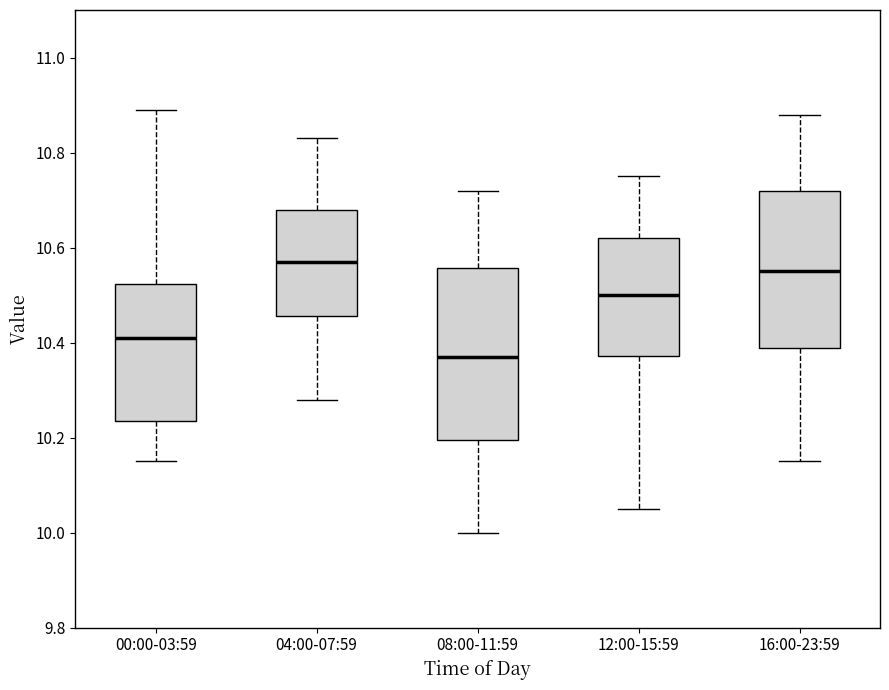

Which box has the lowest median line?

08:00-11:59